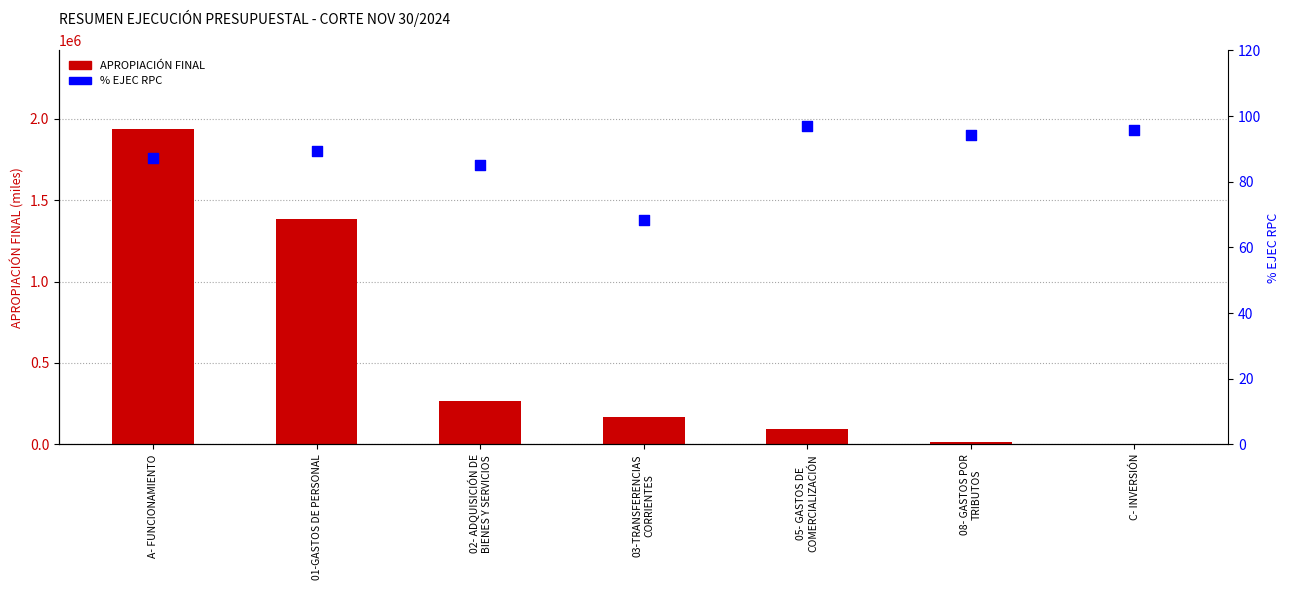

What are all the series names shown in the legend?

APROPIACIÓN FINAL, % EJEC RPC